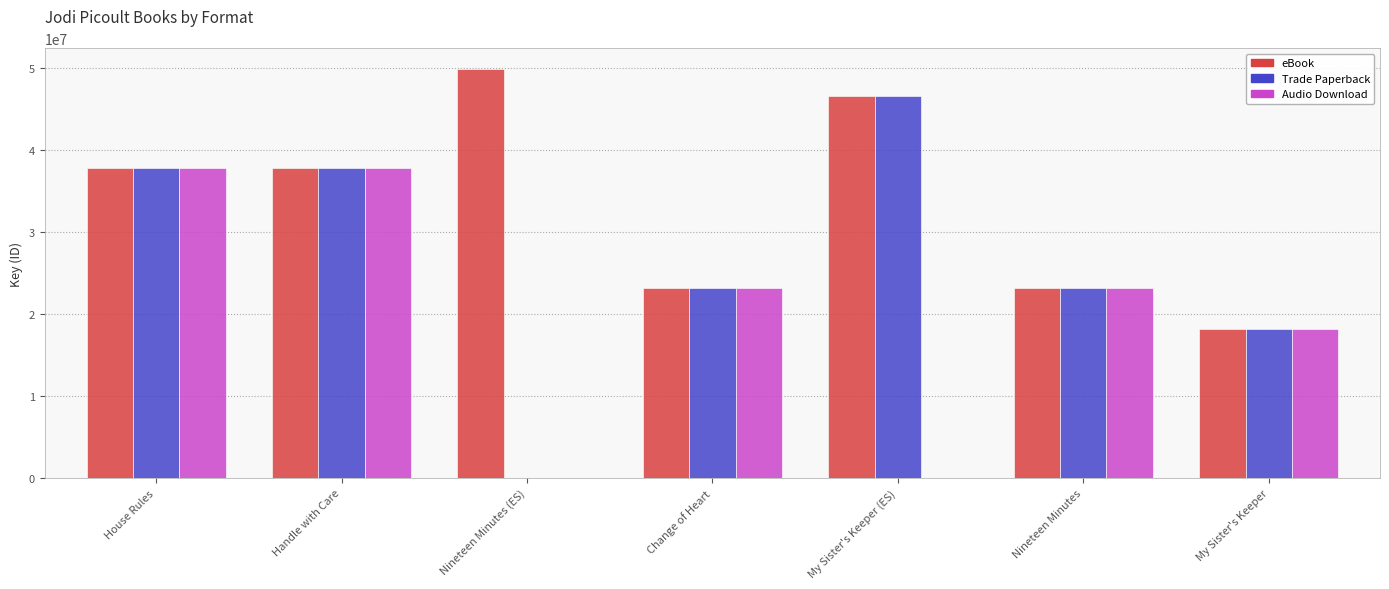

What is the highest value of the Audio Download series?

37785217